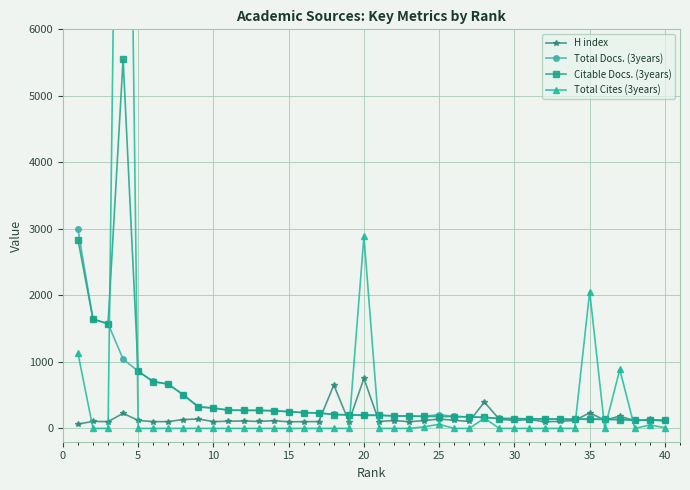

What is the maximum value for H index?

752